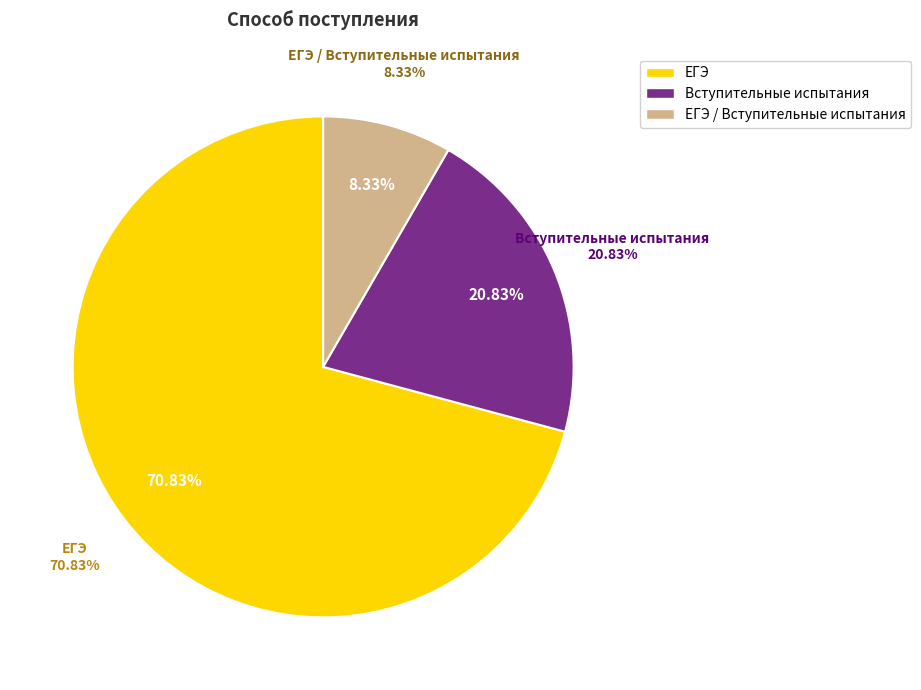

To the nearest percent, what is the average slice percentage?

33%